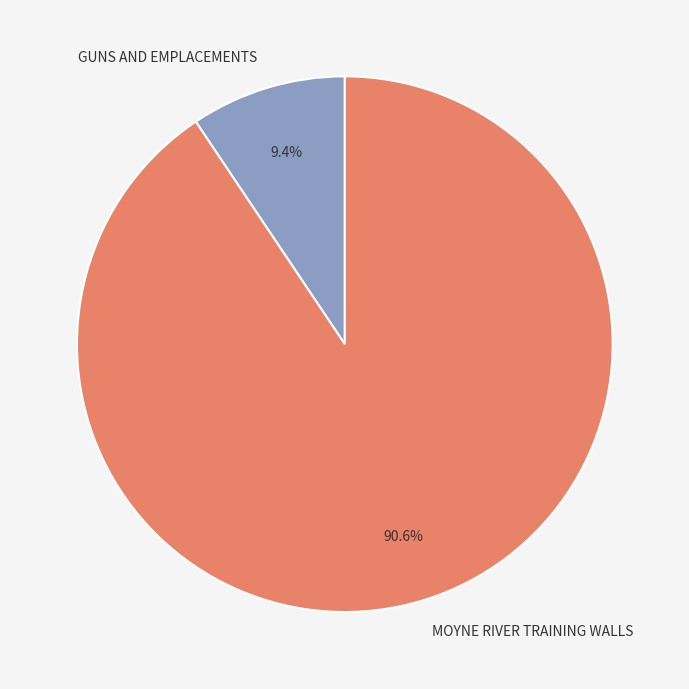

Is MOYNE RIVER TRAINING WALLS the majority of the pie?

Yes